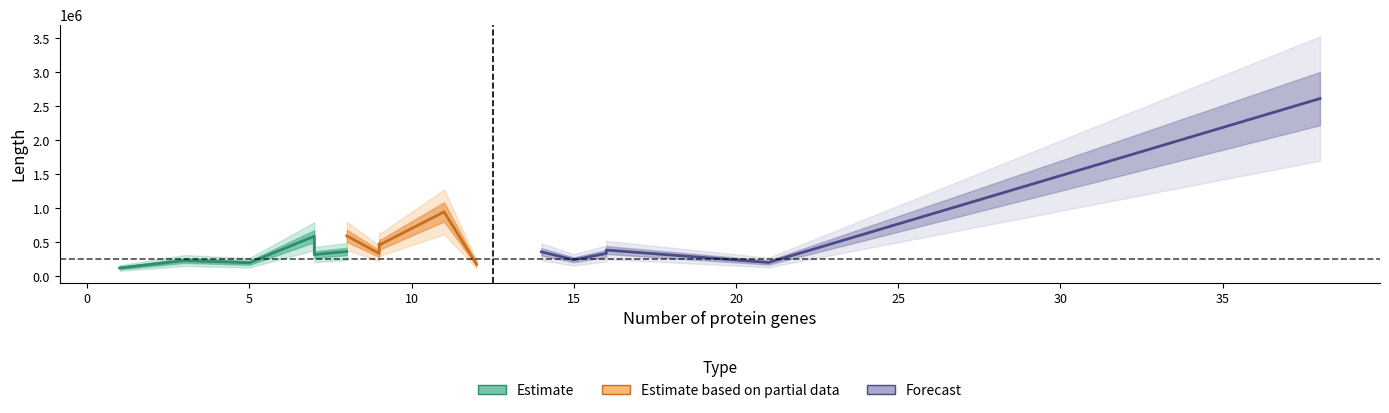

Reading left to right, extract all data points from this chart.

Estimate: 120194	229562	196180	587151	316732	362513
Estimate based on partial data: 592504	333631	475832	457097	944391	176513
Forecast: 357253	239990	333701	384050	200590	2611593